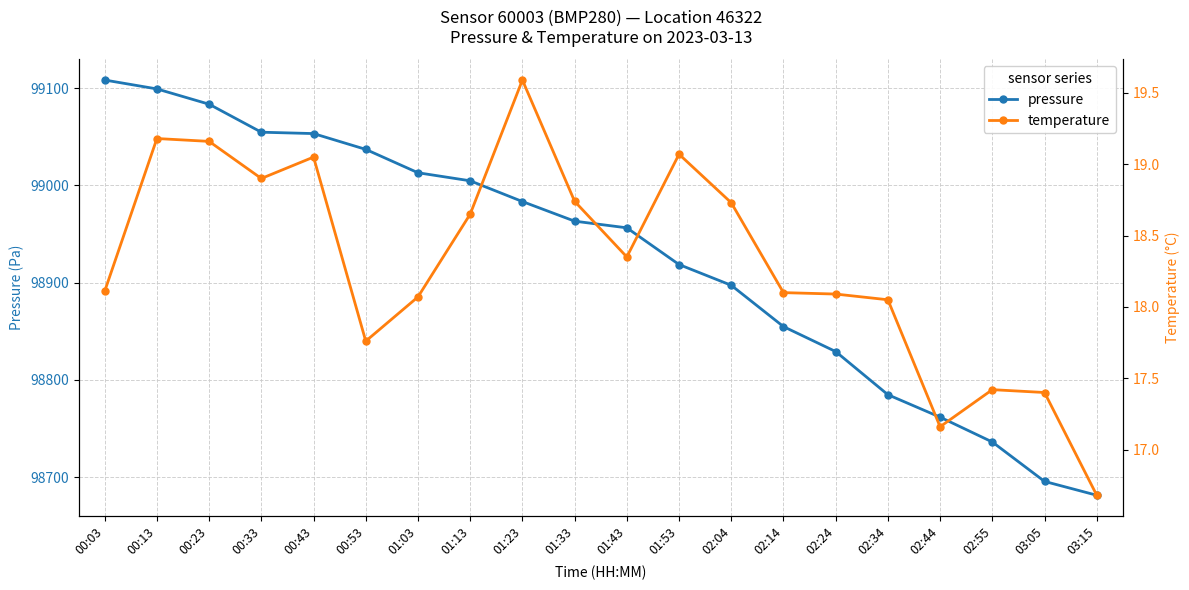

How many lines are shown in the chart?

2